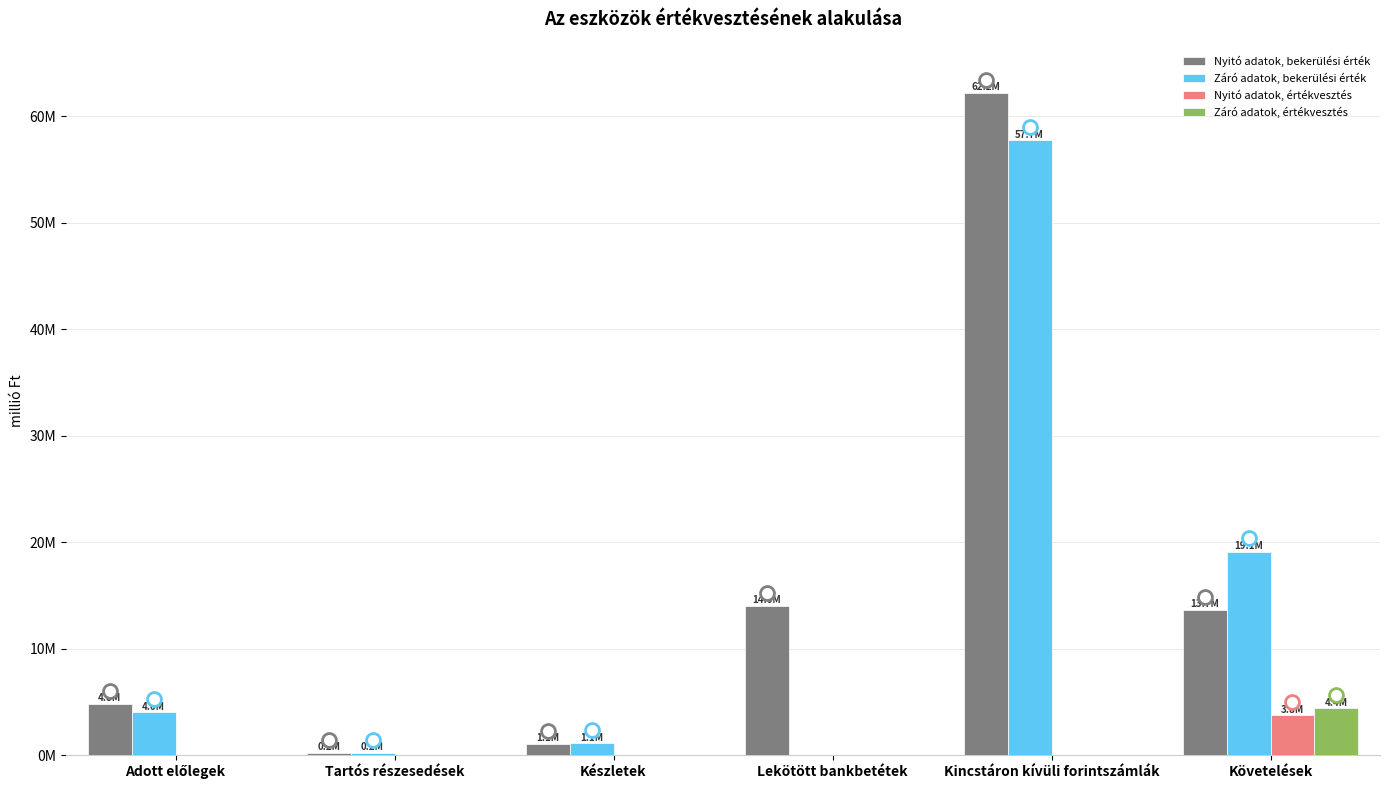

Is the value of Nyitó adatok, értékvesztés at Készletek greater than the value of Záró adatok, bekerülési érték at Követelések?

No